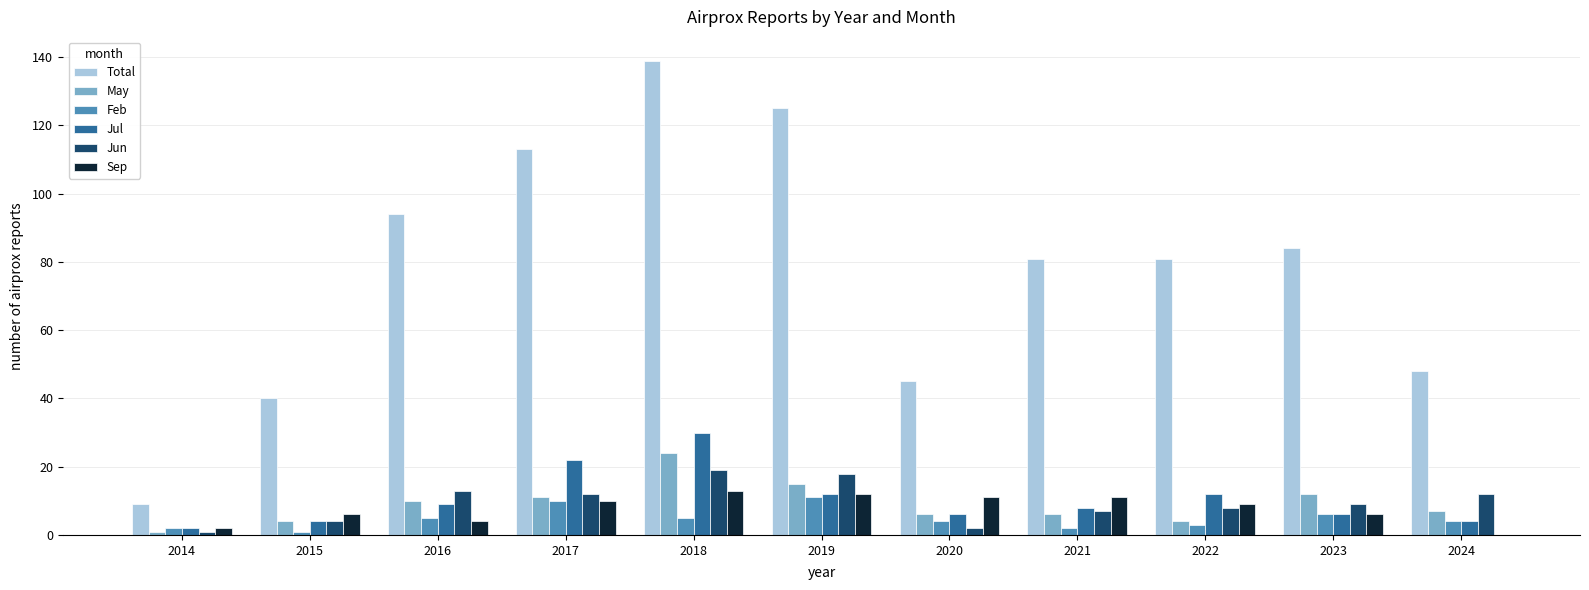

At which category is the sum across all series the highest?

2018